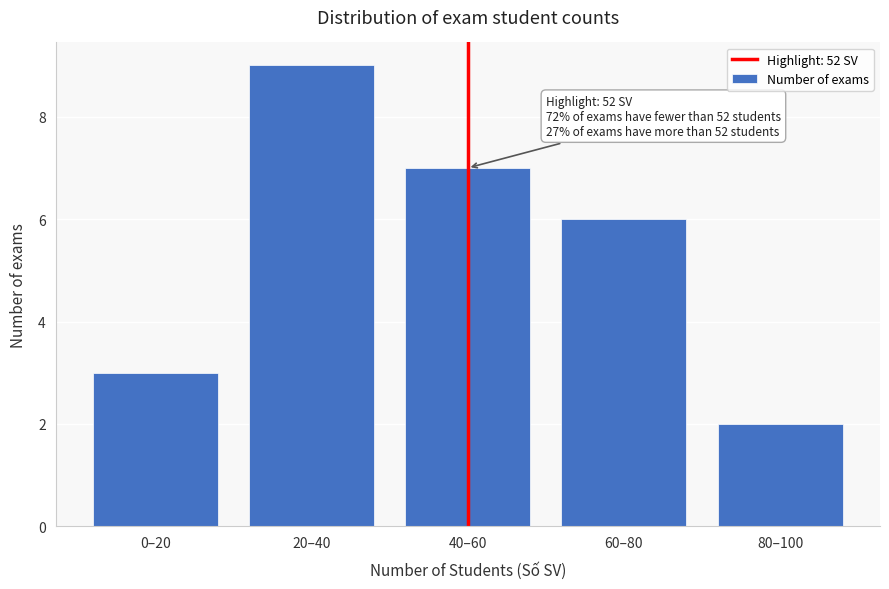

Reading right to left, extract all data points from this chart.

80–100=2	60–80=6	40–60=7	20–40=9	0–20=3